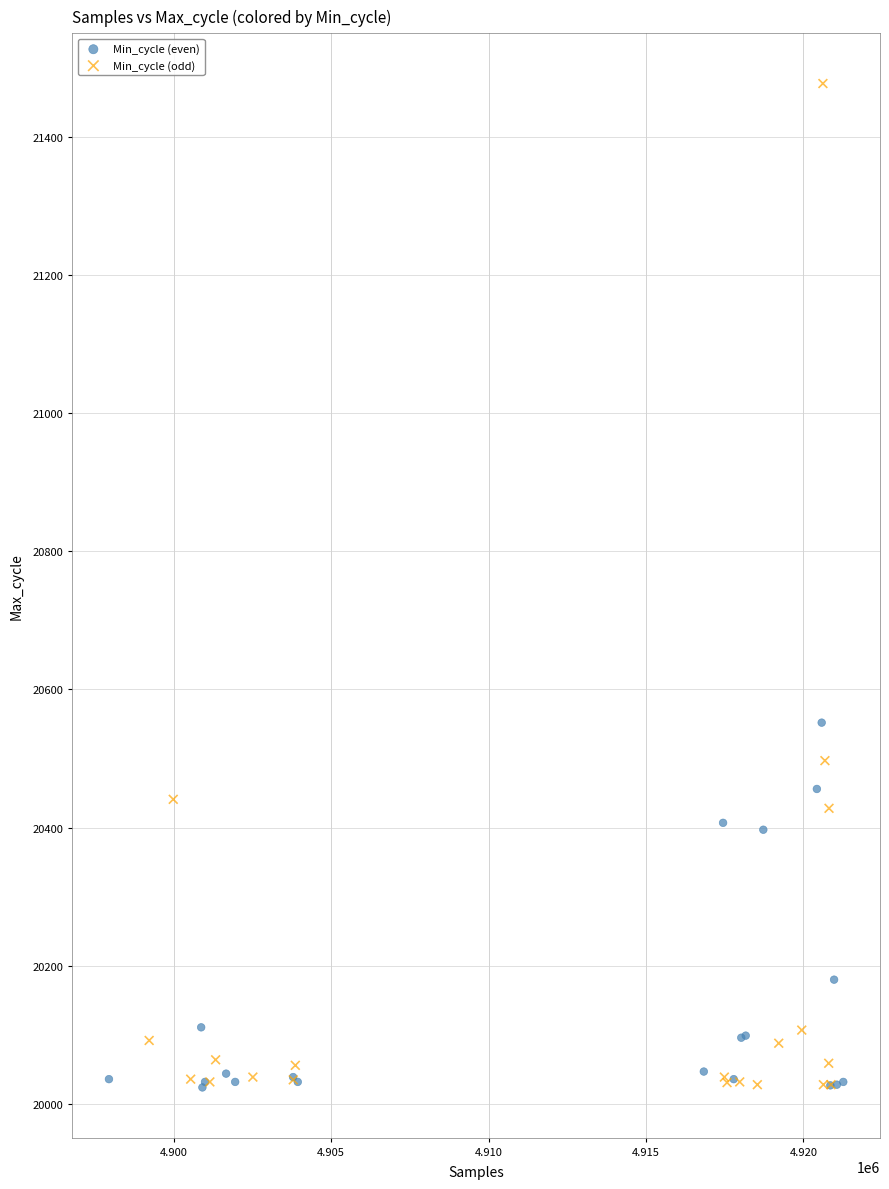

Which series contains the highest Y value?

Min_cycle (odd)